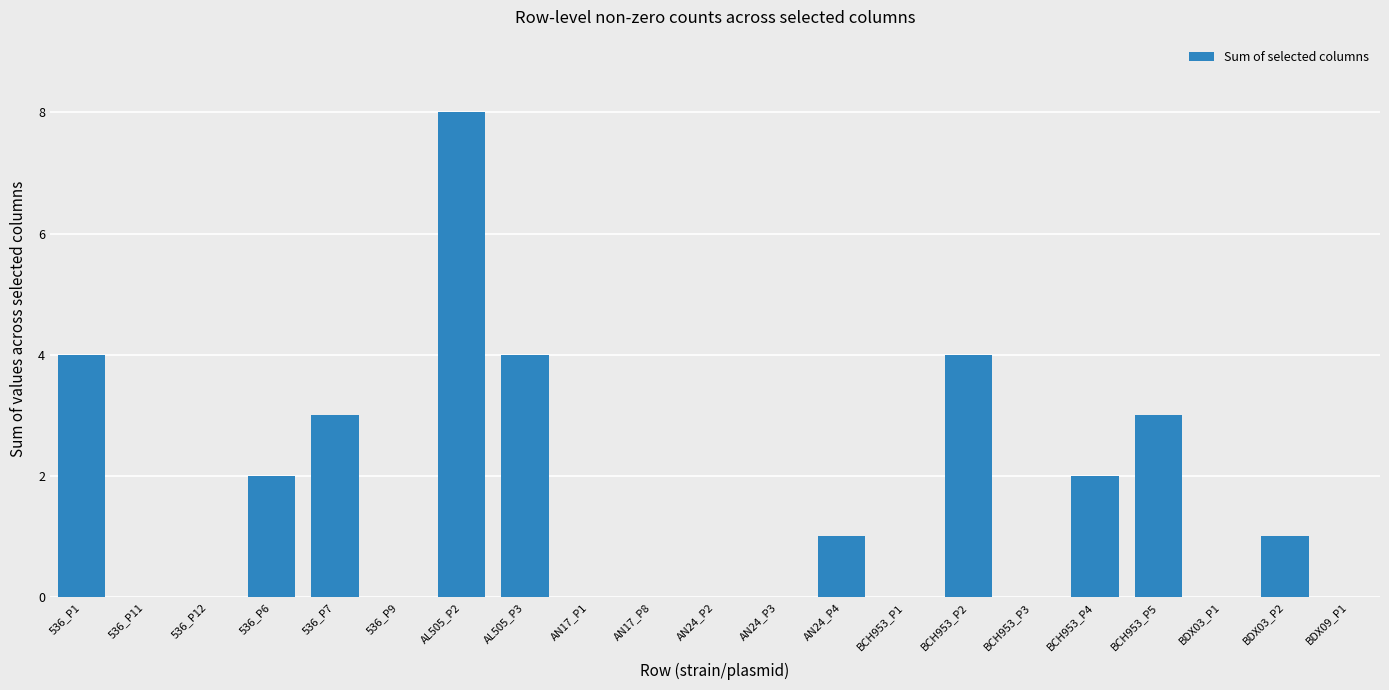

Is it true that the value at AN17_P1 is 4?

False